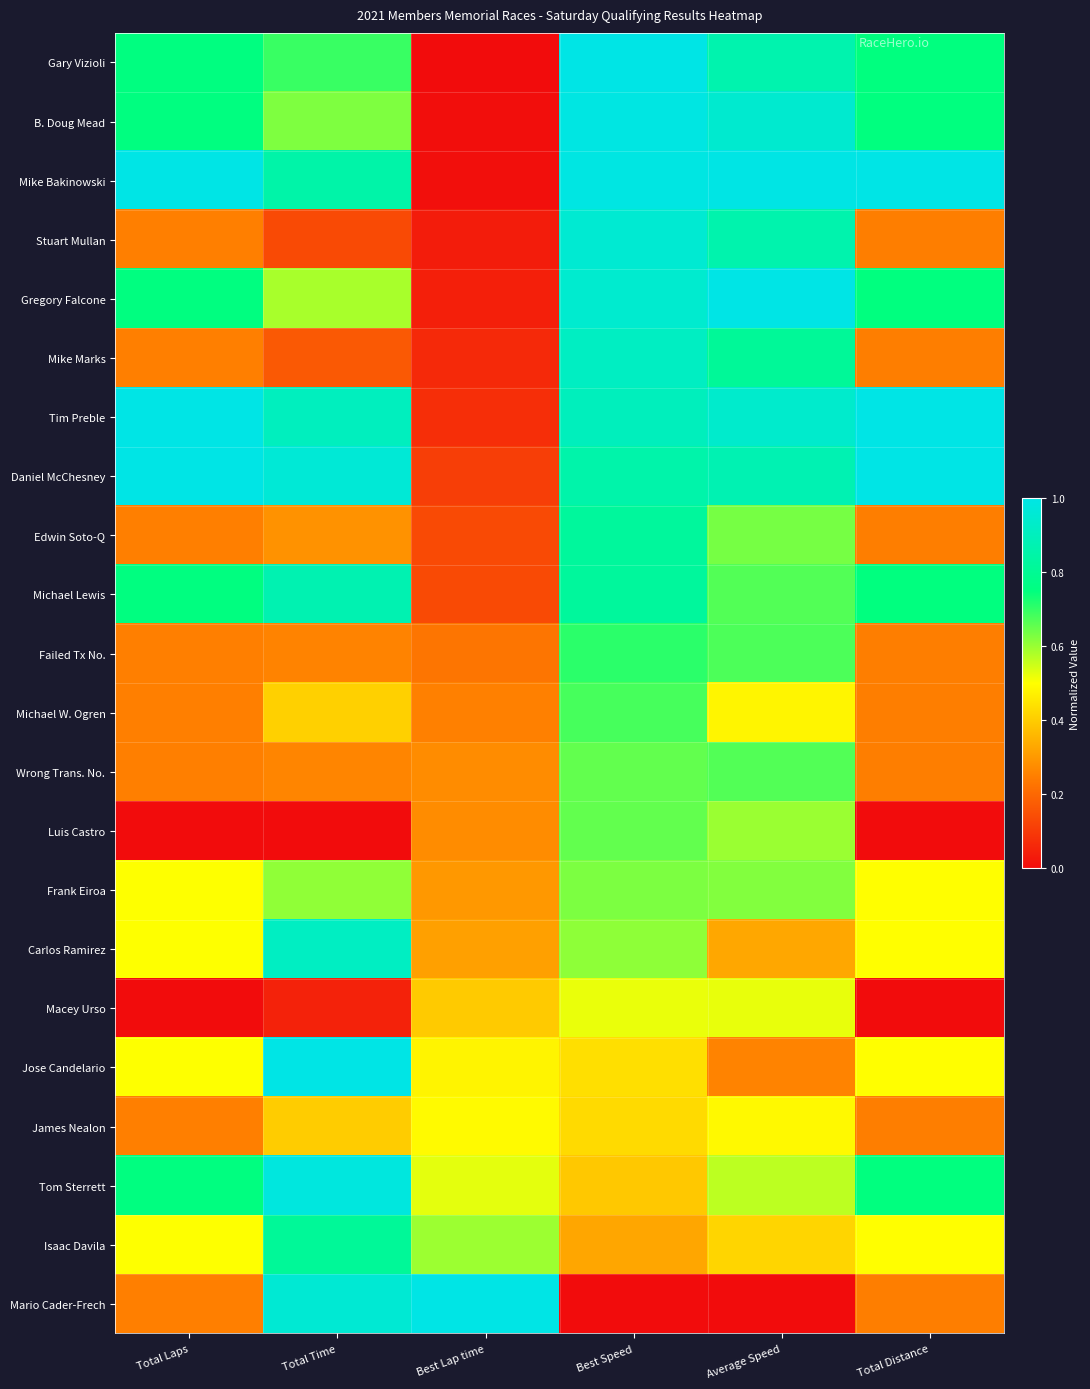

At which category does the chart reach its peak across all series?

Best Speed